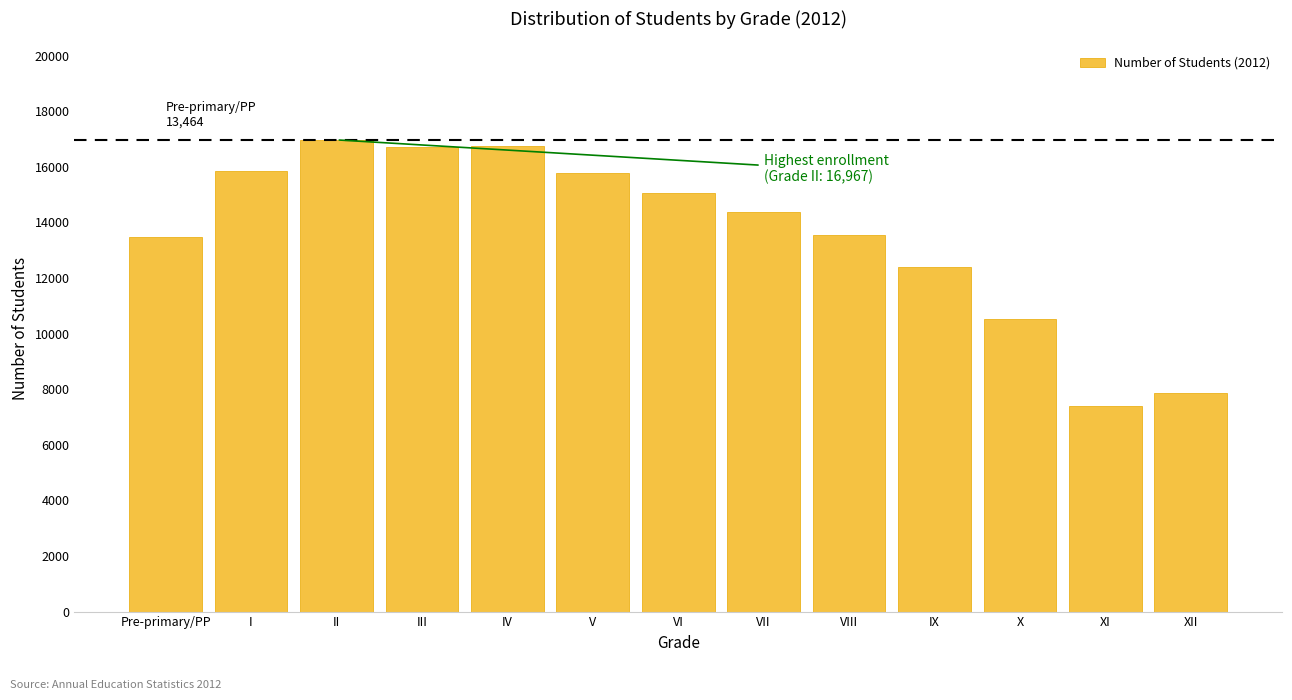

At which label is the value closest to 12176?

IX